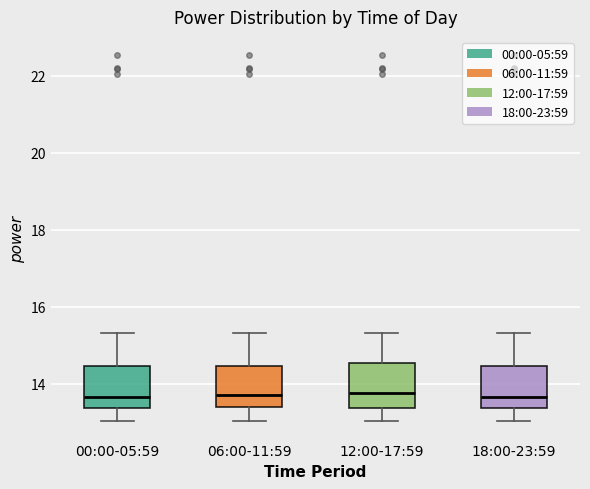

Reading left to right, transcribe this box plot: for each box, give where its median line is, the range the box spans, and where its two whiskers end, as read against the y-axis. The values are not printed on the chart, so give them approximately, as read against the axis.

00:00-05:59: median 13.6, box 13.4 to 14.4, whiskers 13.0 to 15.4
06:00-11:59: median 13.8, box 13.4 to 14.4, whiskers 13.0 to 15.4
12:00-17:59: median 13.8, box 13.4 to 14.6, whiskers 13.0 to 15.4
18:00-23:59: median 13.6, box 13.4 to 14.4, whiskers 13.0 to 15.4